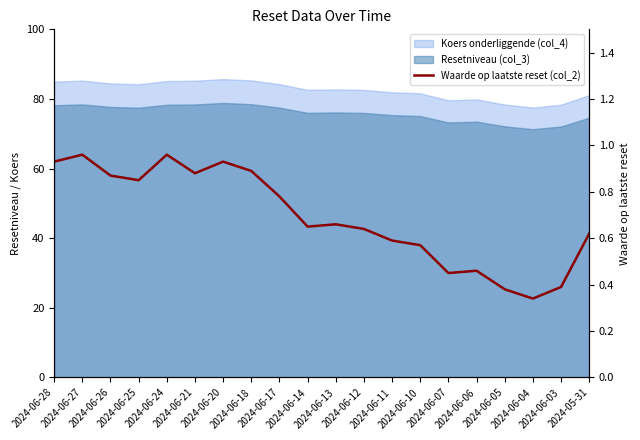

Where is the first local minimum?

2024-06-25